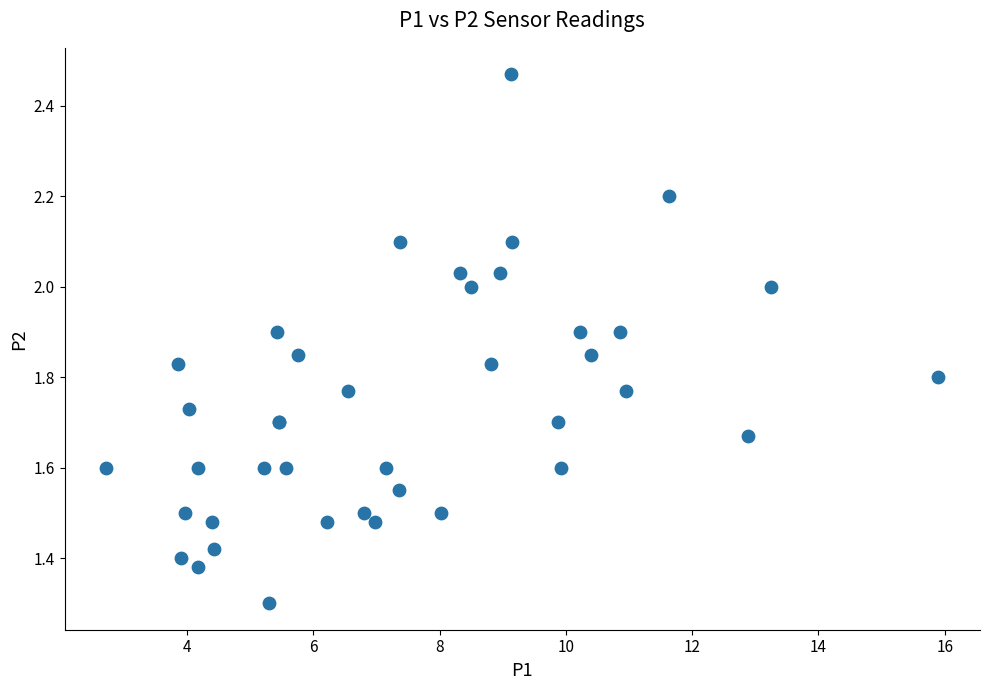

What Y value in the scatter plot is closest to 1?

1.3